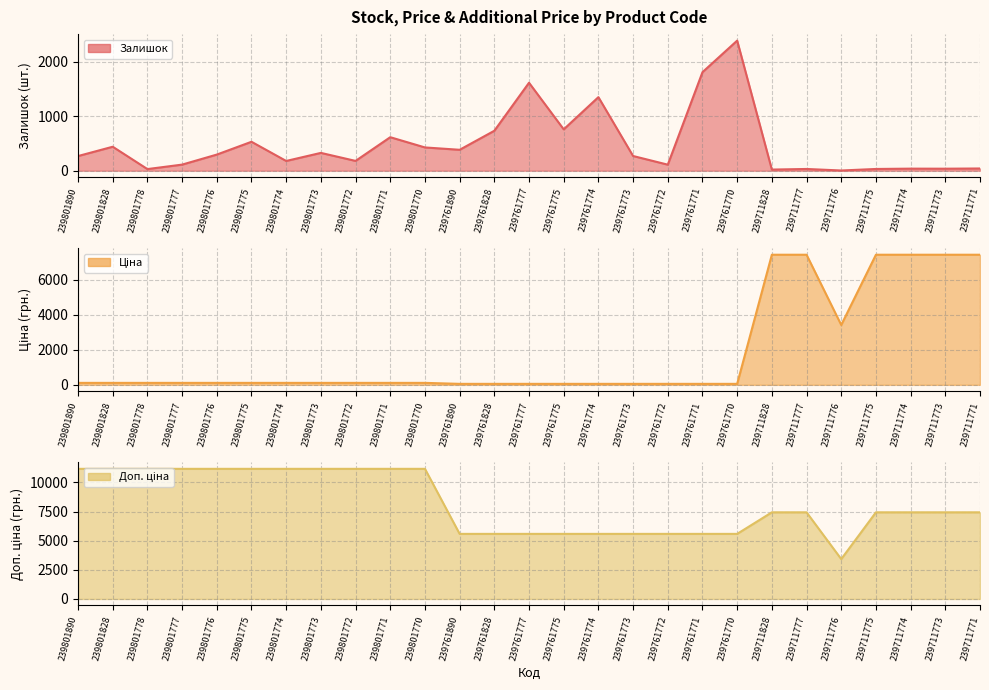

The value of Доп. ціна (line) at 239711773 is 7436.2. True or false?

True